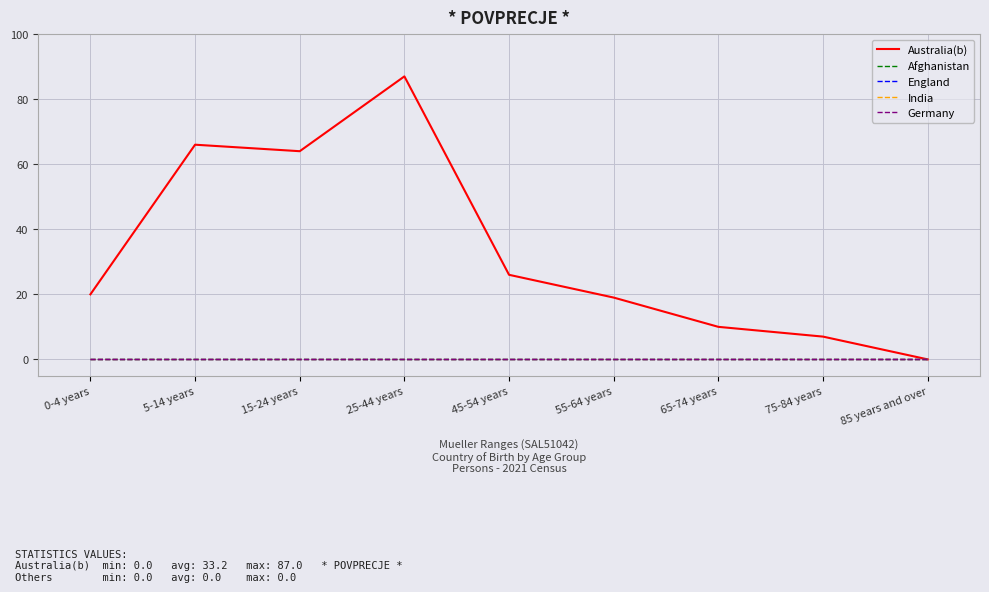

Is this an area chart (filled region under the line)?

No